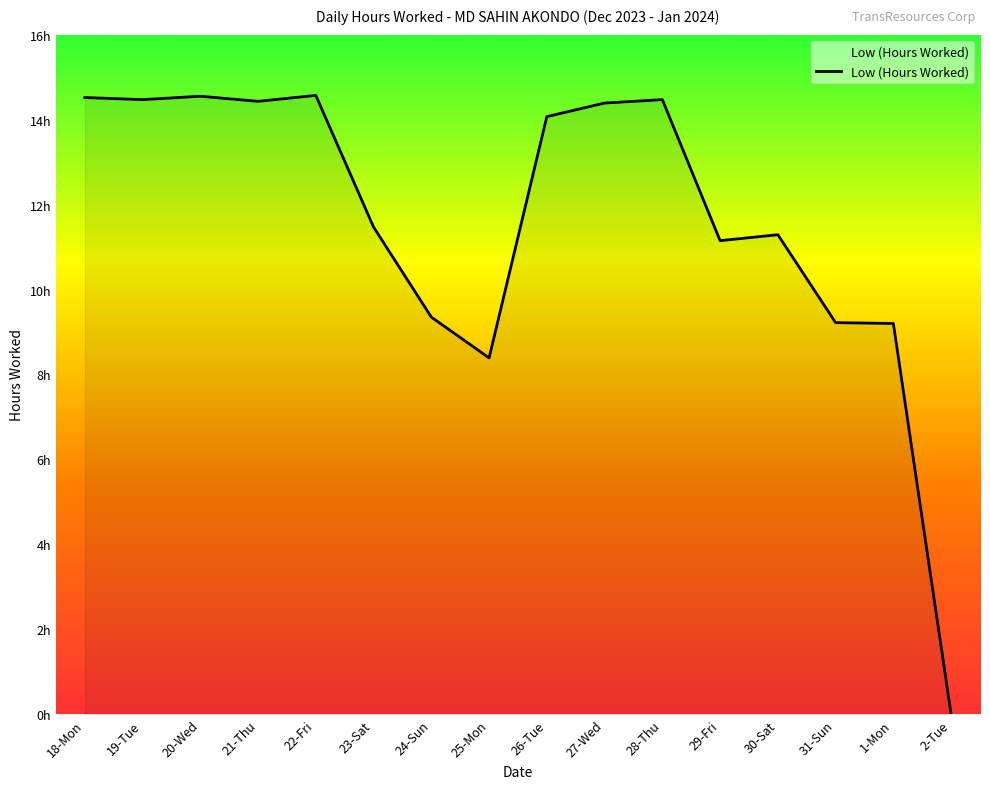

The value at 19-Tue is 14.5. True or false?

True